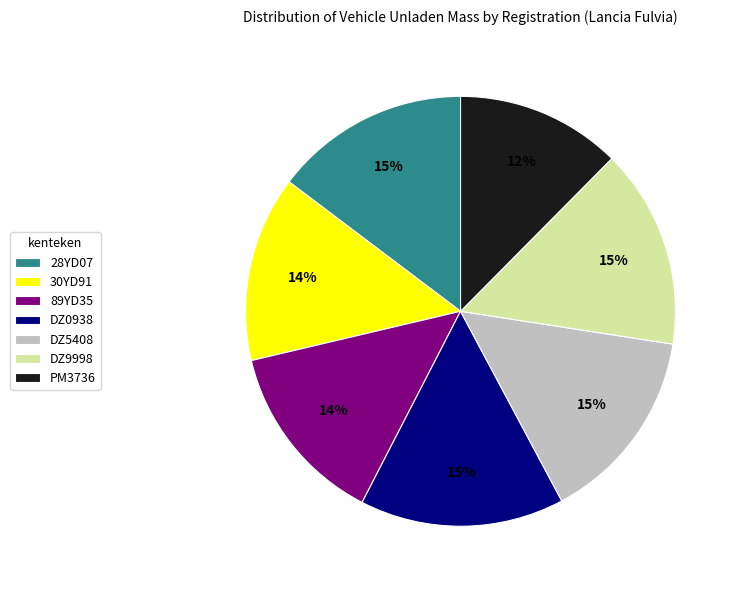

Do DZ0938 and DZ9998 together represent more than half of the pie?

No